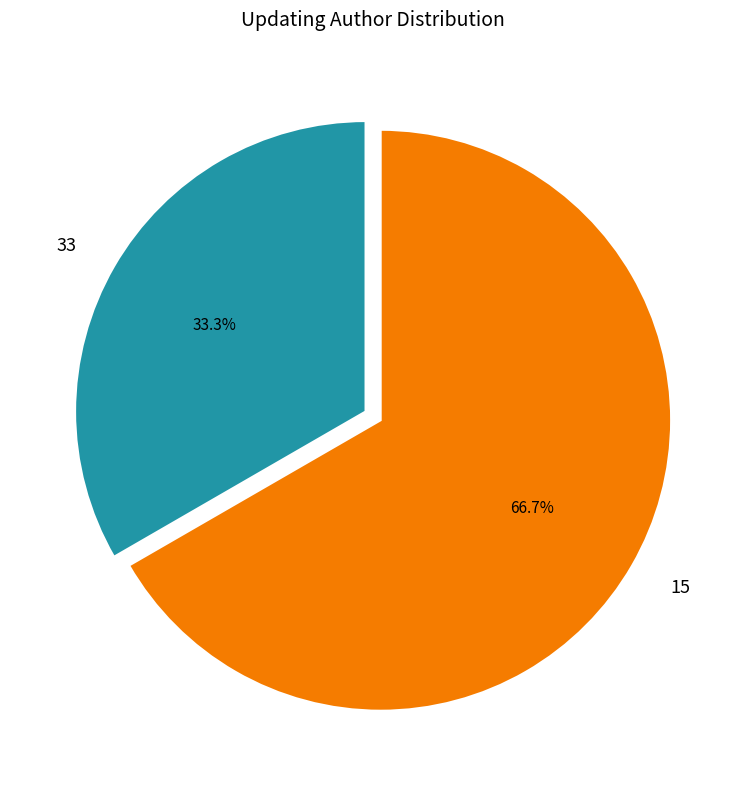

Count the number of slices in the pie.

2